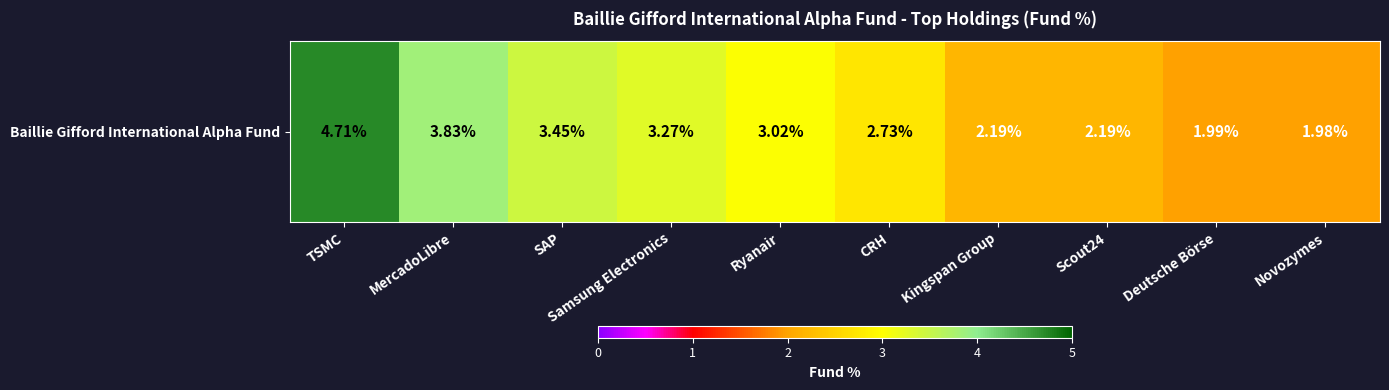

What is the difference between the values at MercadoLibre and Deutsche Börse?

1.8